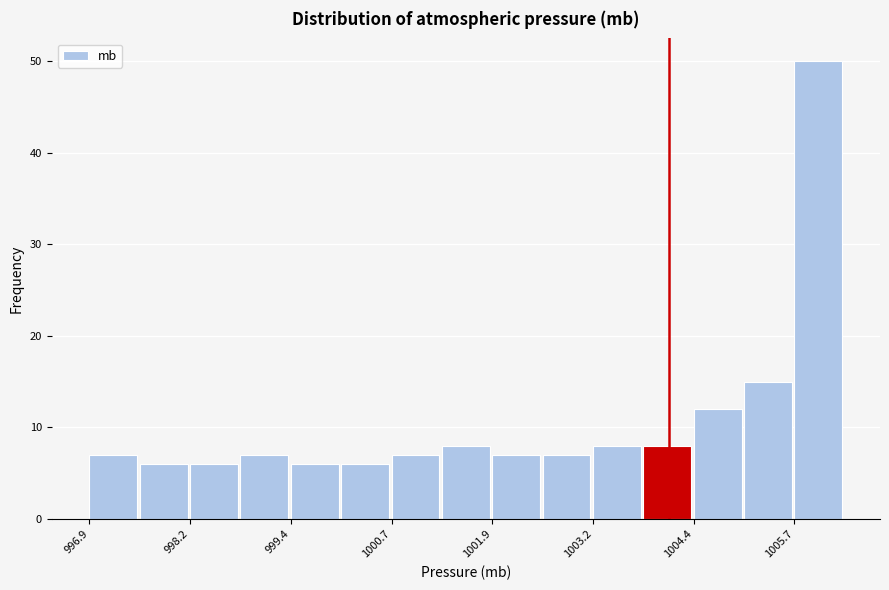

Read against the x-axis, roughly where is the centre of the tallest bar?

1006.0